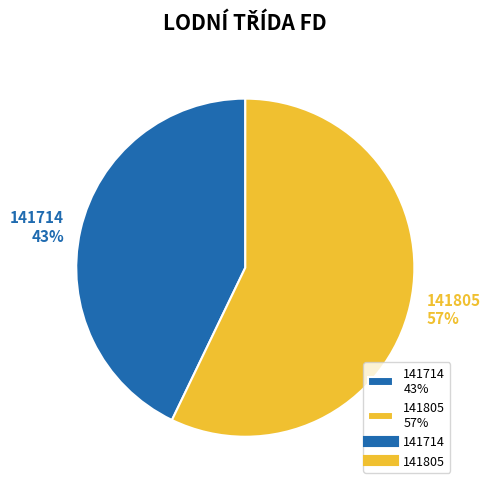

Do 141805 57% and 141714 43% together represent more than half of the pie?

Yes